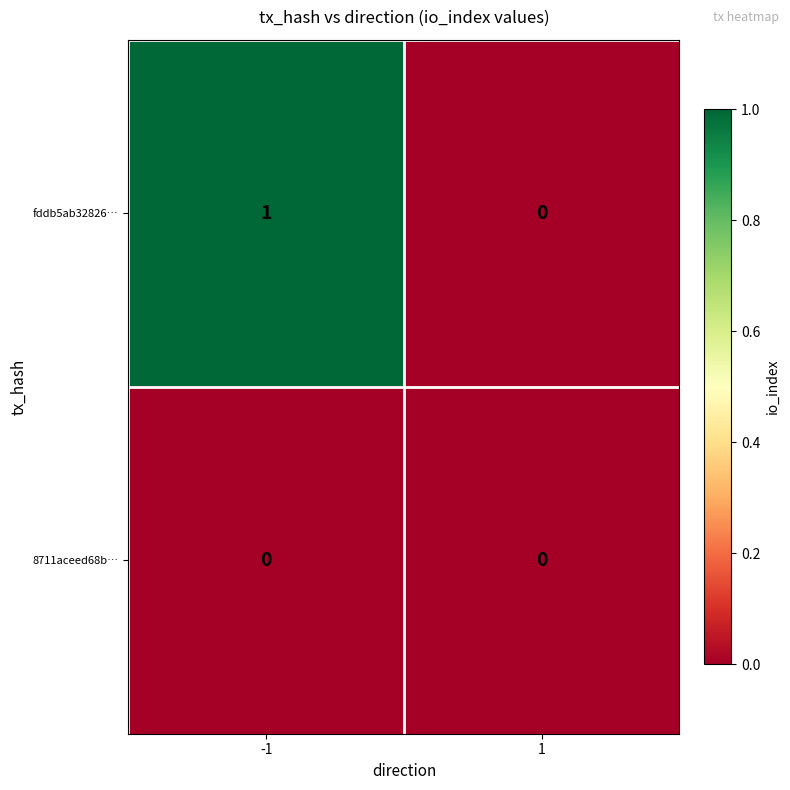

Is it true that fddb5ab32826… equals 1 at -1?

True